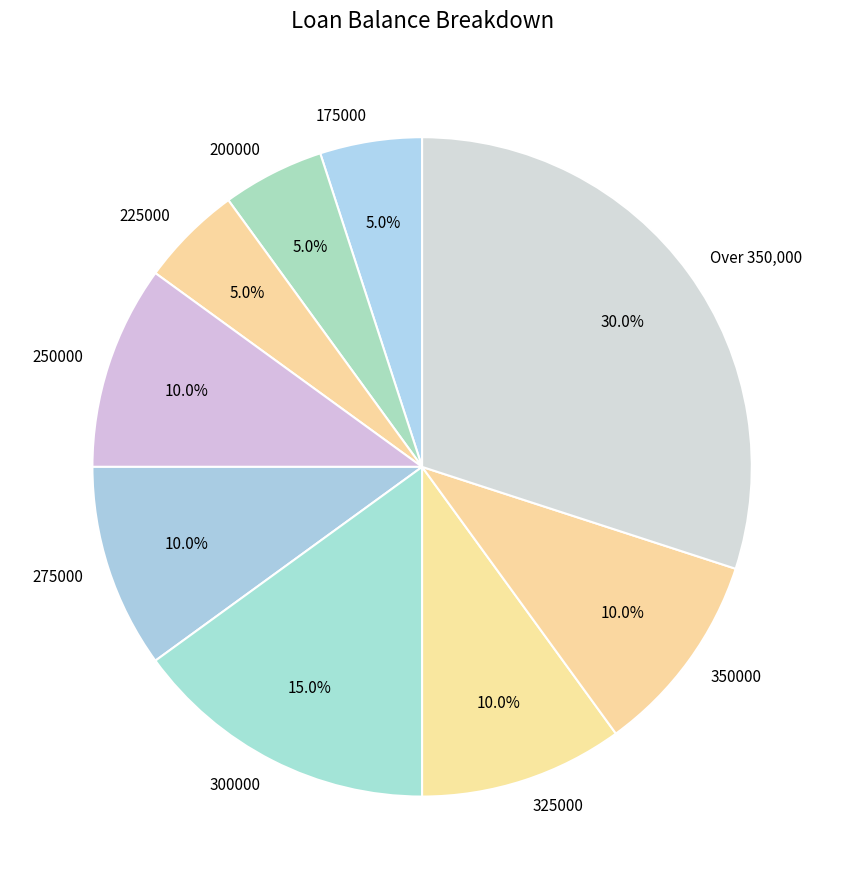

To the nearest percent, what portion does Over 350,000 represent?

30%